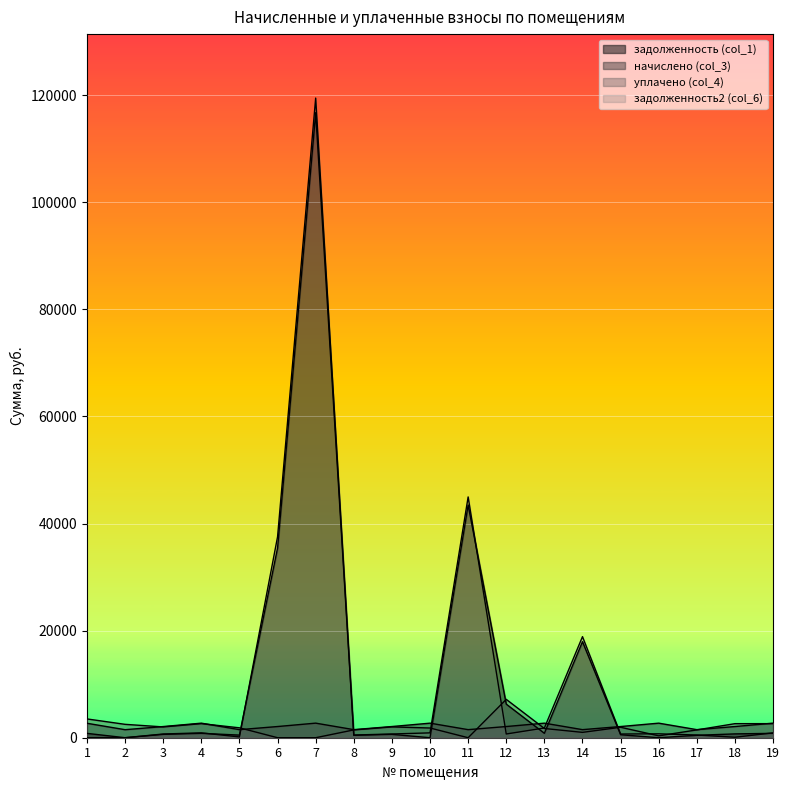

Which series has the largest total across all categories?

задолженность2 (col_6)